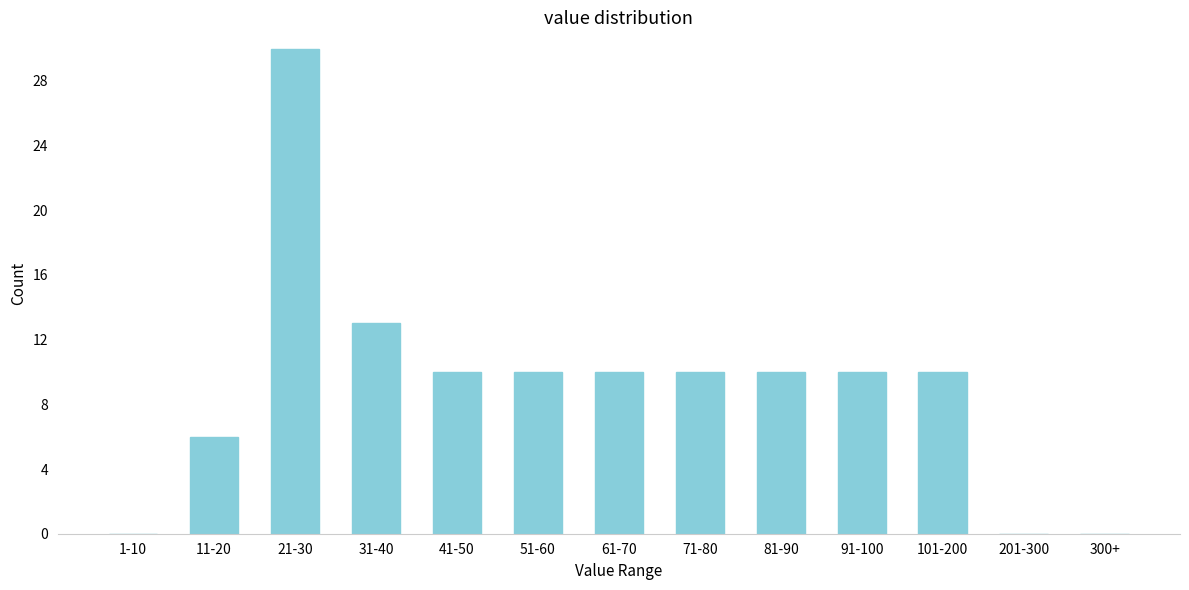

Reading right to left, transcribe all the data shown in this chart.

300+=0	201-300=0	101-200=10	91-100=10	81-90=10	71-80=10	61-70=10	51-60=10	41-50=10	31-40=13	21-30=30	11-20=6	1-10=0